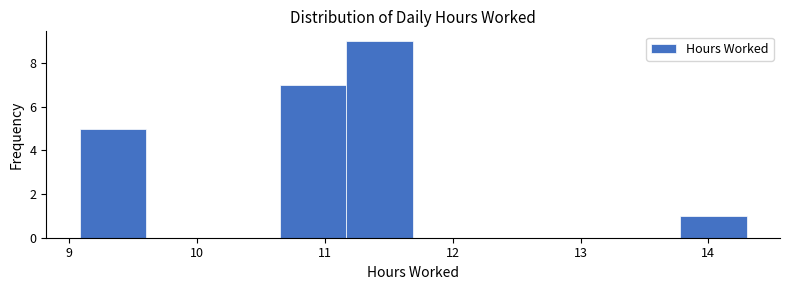

Reading left to right, list every bar in this chart as the range it spans on the x-axis followed by its height. Neither the bar edges nor the heights are printed on the chart, so give them approximately, as read against the axes.

9.1 to 9.6: 5
9.6 to 10.1: 0
10.1 to 10.6: 0
10.6 to 11.2: 7
11.2 to 11.7: 9
11.7 to 12.2: 0
12.2 to 12.7: 0
12.7 to 13.3: 0
13.3 to 13.8: 0
13.8 to 14.3: 1